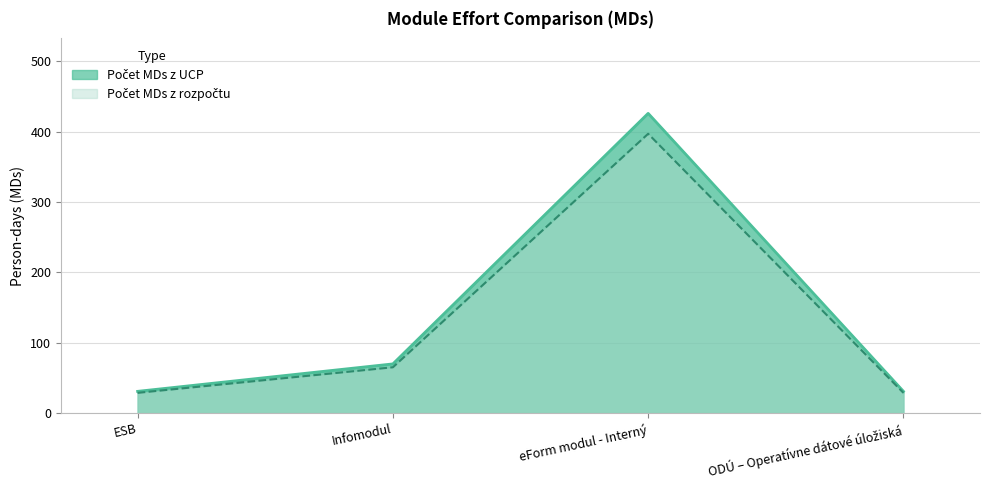

How many categories are shown in the chart?

4